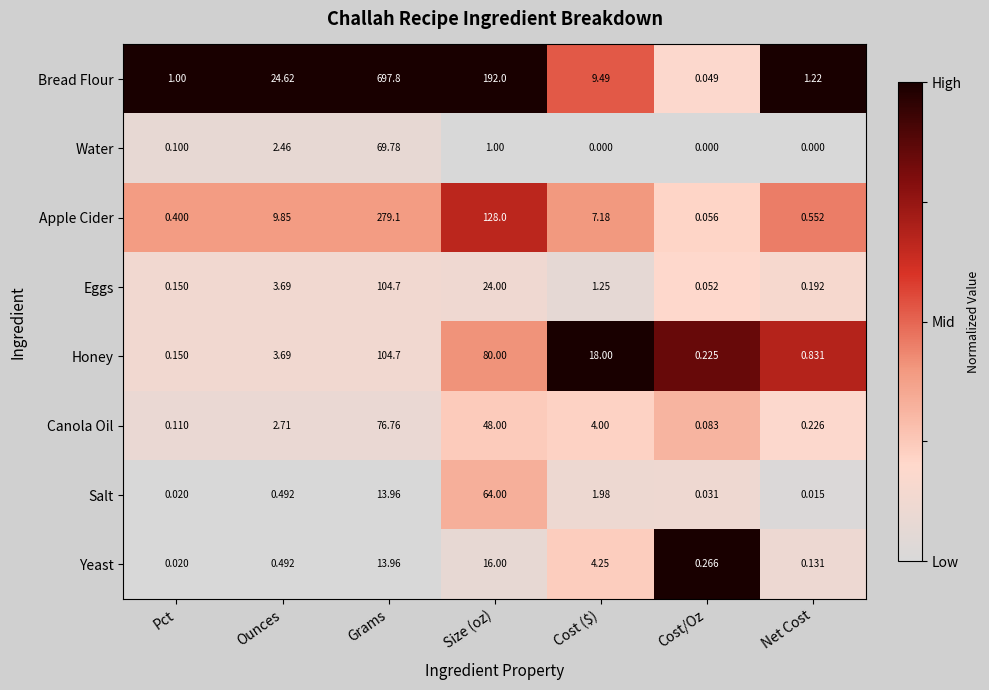

Which series has the largest total across all categories?

Bread Flour